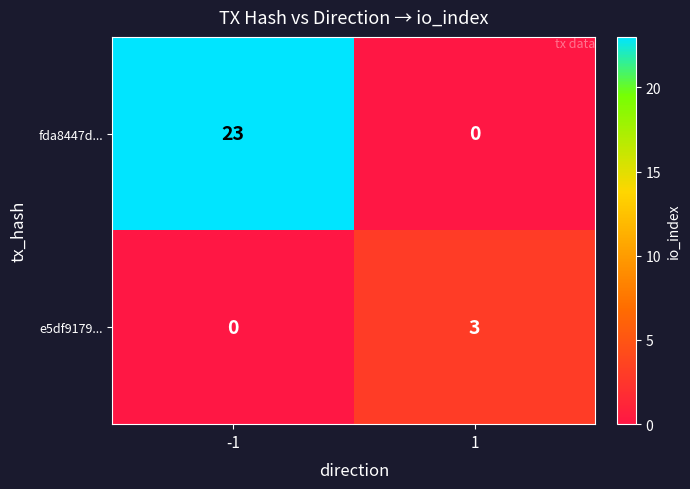

The value of fda8447d... at 1 is -8. True or false?

False